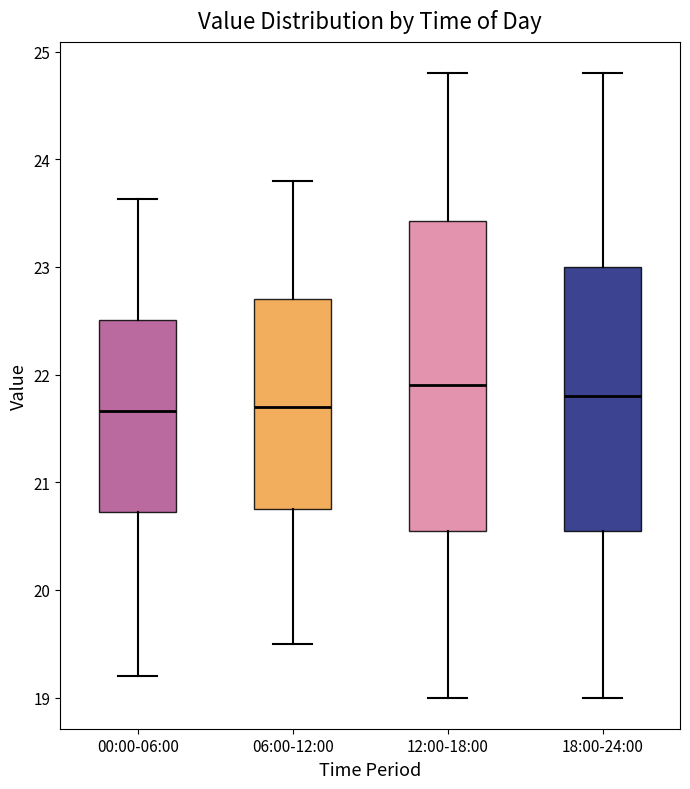

Reading left to right, read every box against the y-axis: the position of its median line, the range the box covers, and the ends of its whiskers. The values are not printed on the chart, so give them approximately, as read against the axis.

00:00-06:00: median 21.7, box 20.7 to 22.5, whiskers 19.2 to 23.6
06:00-12:00: median 21.7, box 20.8 to 22.7, whiskers 19.5 to 23.8
12:00-18:00: median 21.9, box 20.6 to 23.4, whiskers 19.0 to 24.8
18:00-24:00: median 21.8, box 20.6 to 23.0, whiskers 19.0 to 24.8